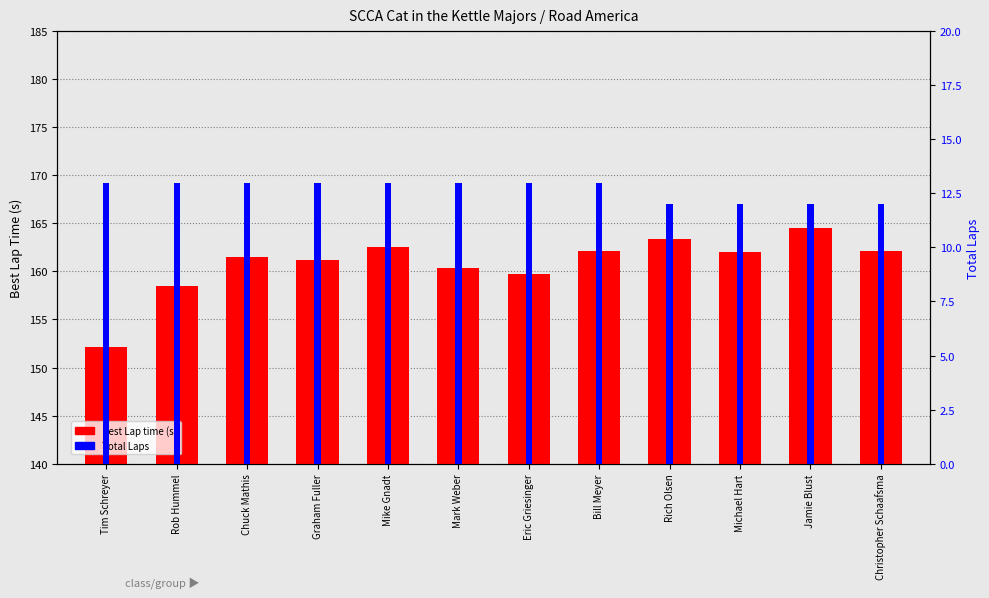

List the labels in order of Total Laps value, smallest first.

Rich Olsen, Michael Hart, Jamie Blust, Christopher Schaafsma, Tim Schreyer, Rob Hummel, Chuck Mathis, Graham Fuller, Mike Gnadt, Mark Weber, Eric Griesinger, Bill Meyer